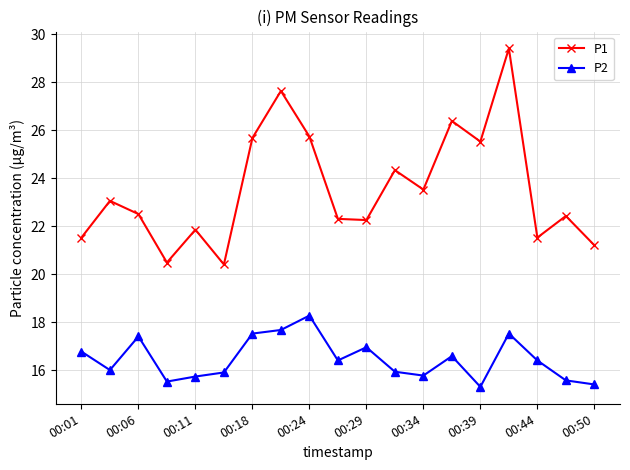

Which series has the widest spread of values?

P1